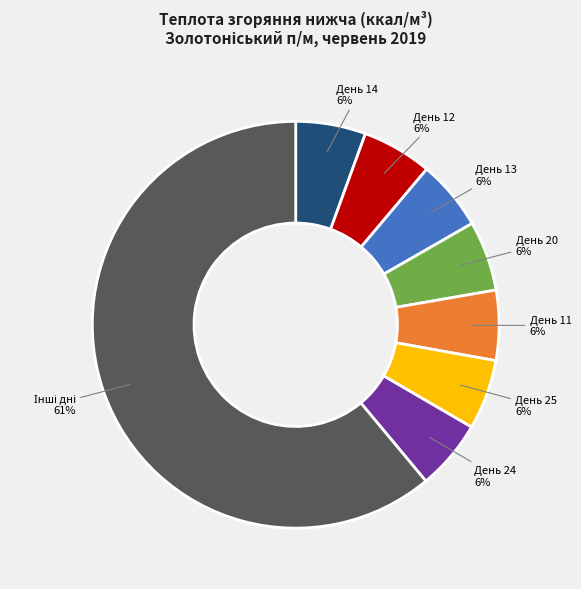

Count the number of slices in the pie.

8